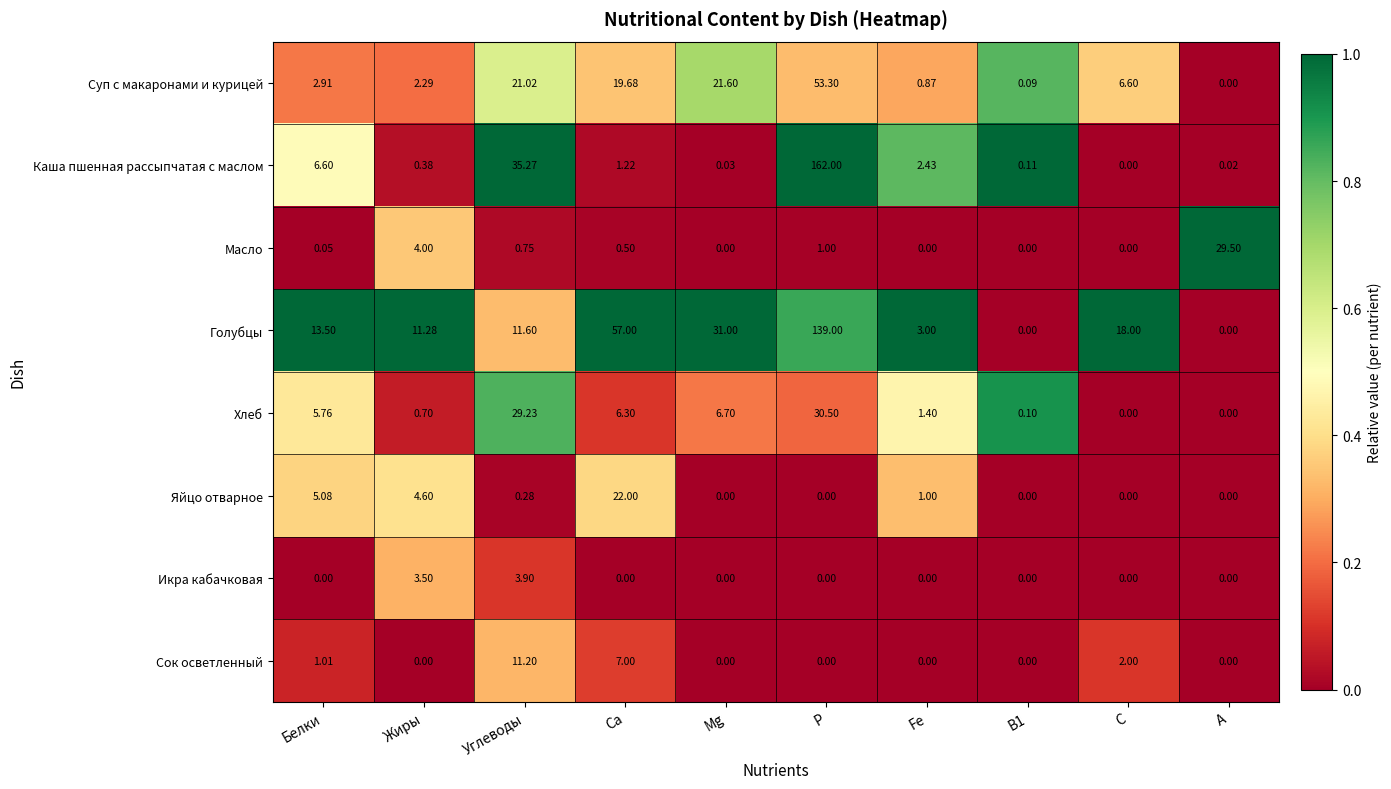

Is the value of Масло at Белки greater than the value of Сок осветленный at Белки?

No